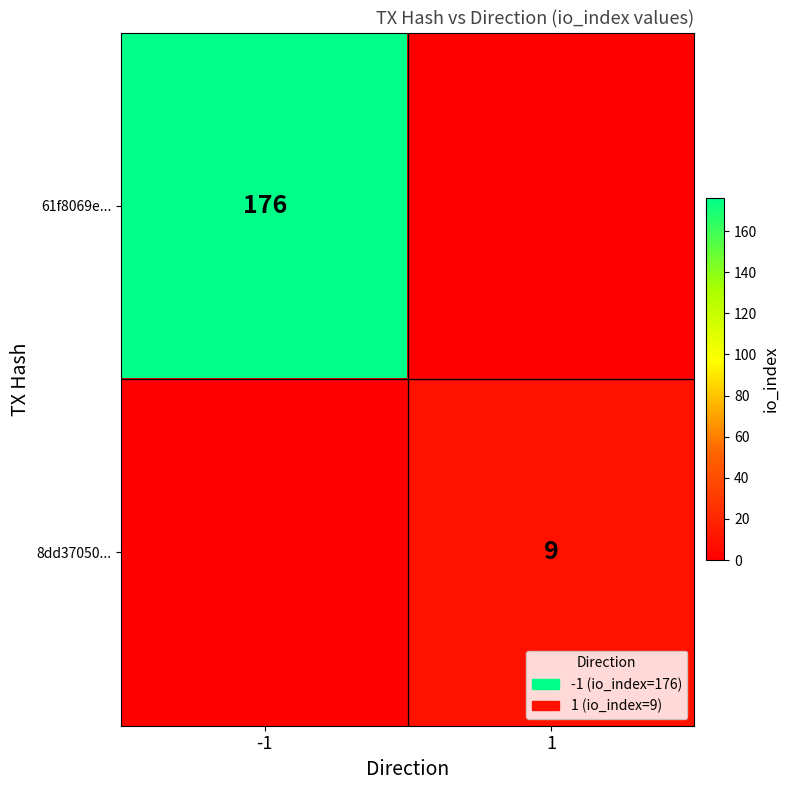

The 8dd37050... series shows 9 at 1. True or false?

True